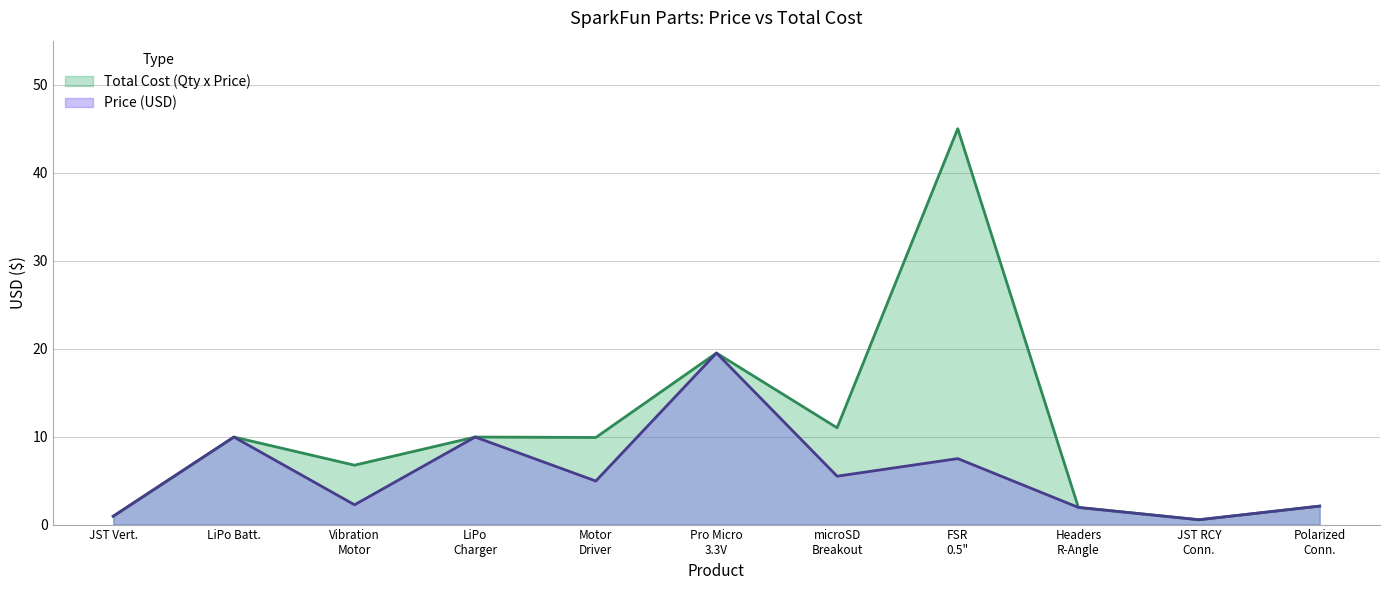

At which label does Price (USD) reach its peak?

Pro Micro
3.3V